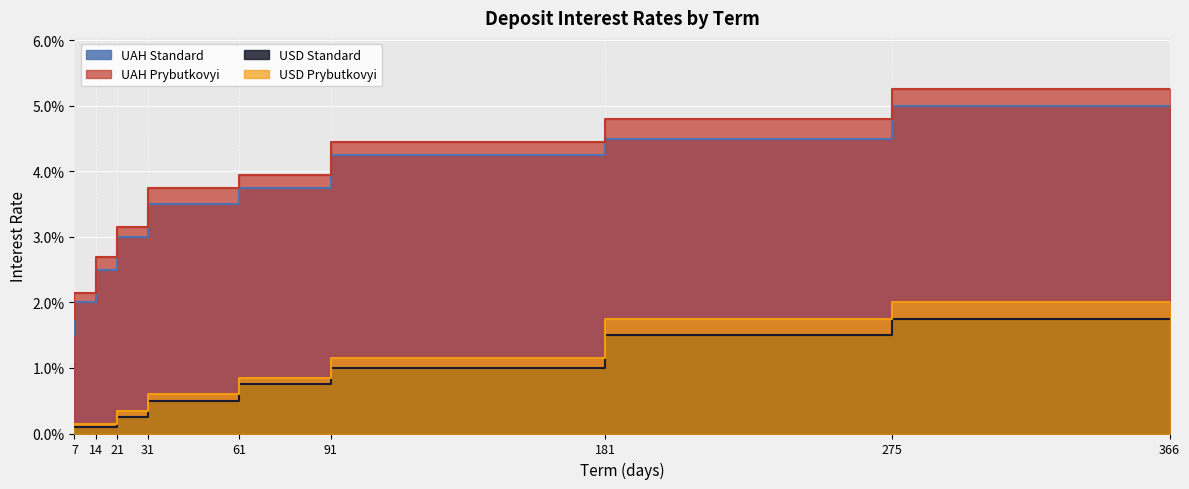

At which label is USD Standard closest to 0?

7